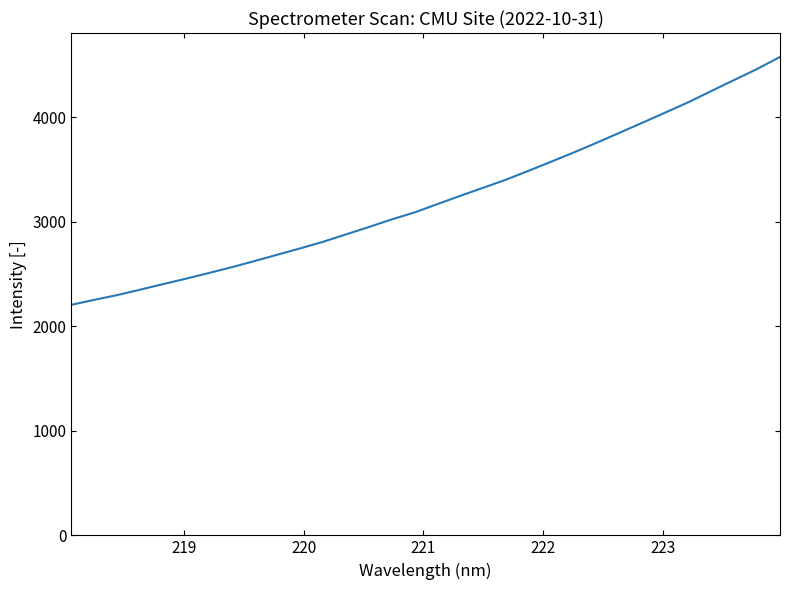

What is the minimum value shown in the chart?

2204.7